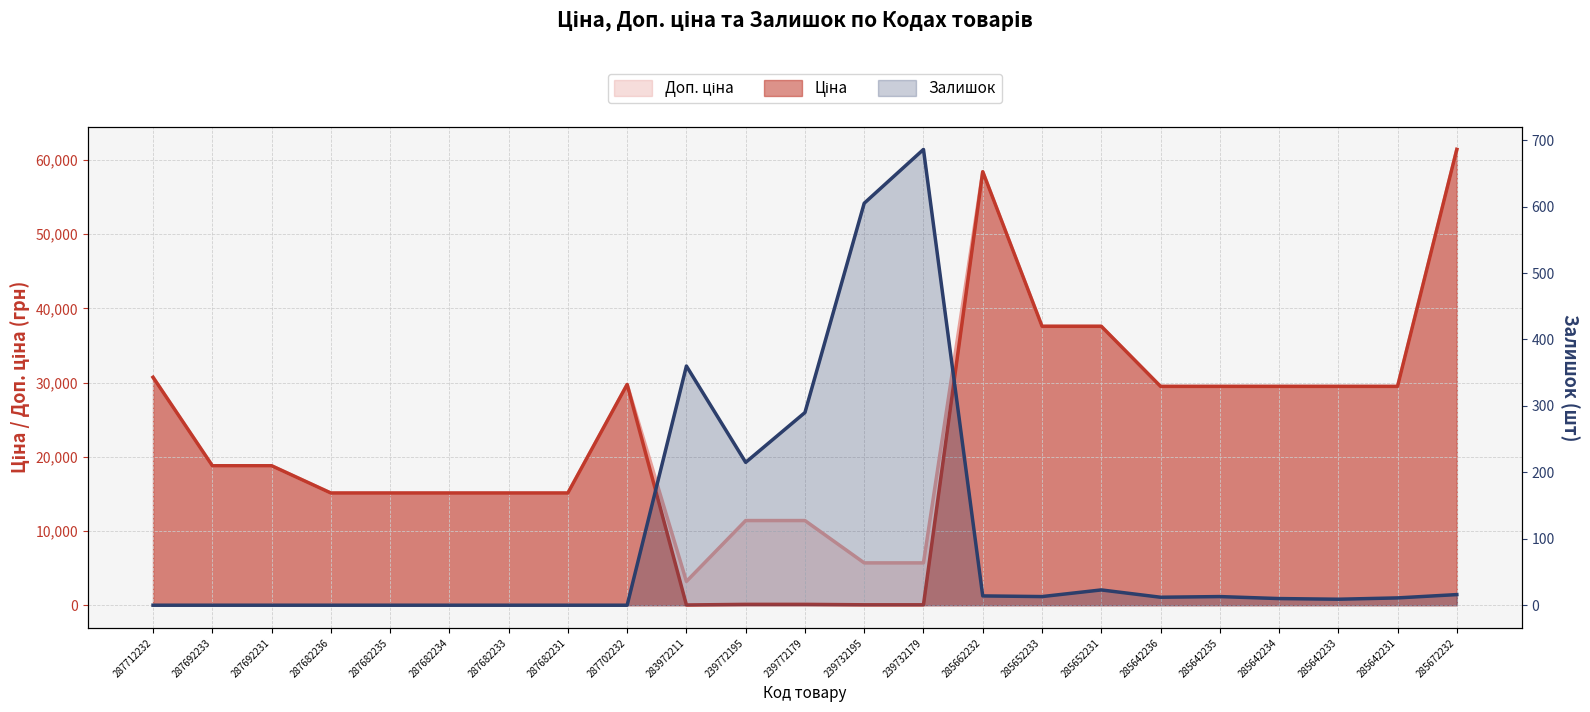

Rank the series at 285662232 from highest to lowest value.

Ціна, Доп. ціна, Залишок